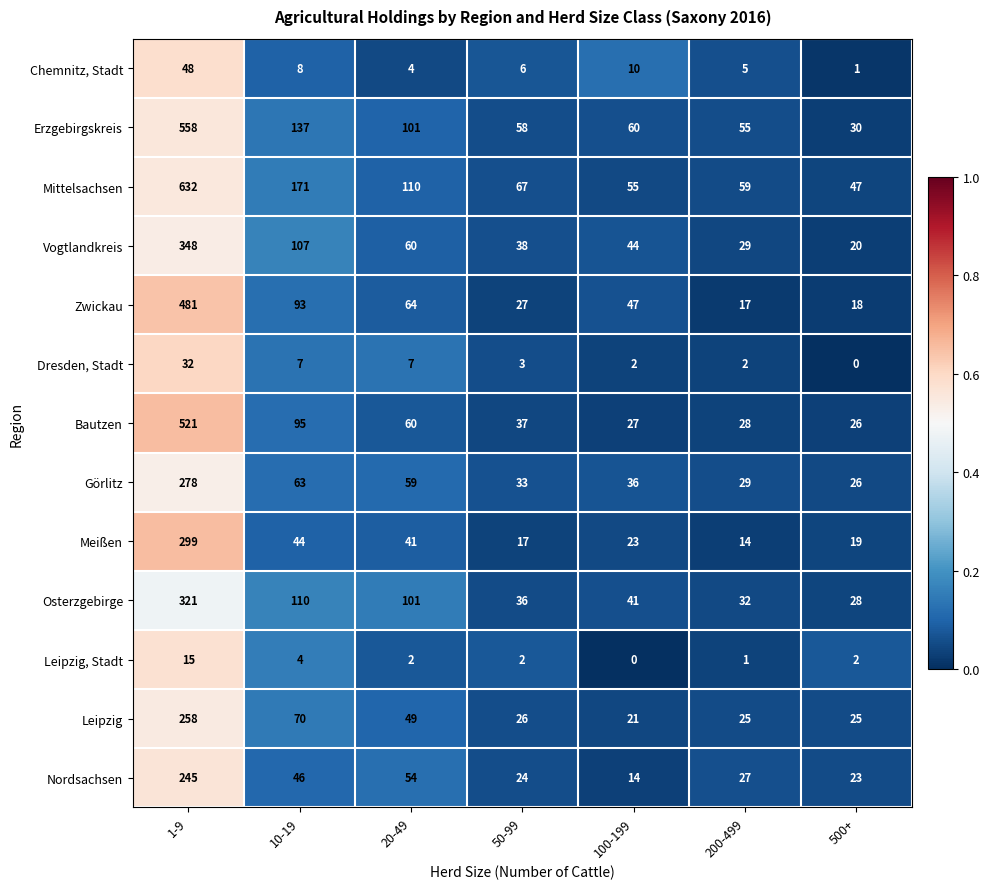

Is it true that Erzgebirgskreis equals 558 at 1-9?

True